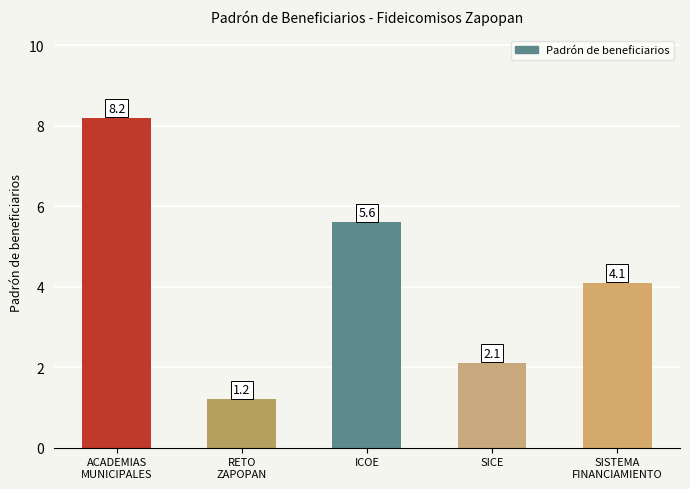

True or false: the data shows 2.2 at SISTEMA
FINANCIAMIENTO.

False